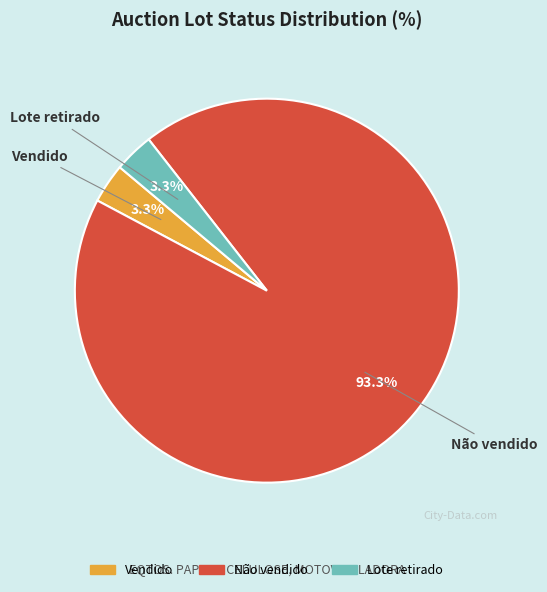

True or false: Lote retirado accounts for 3% of the total.

True